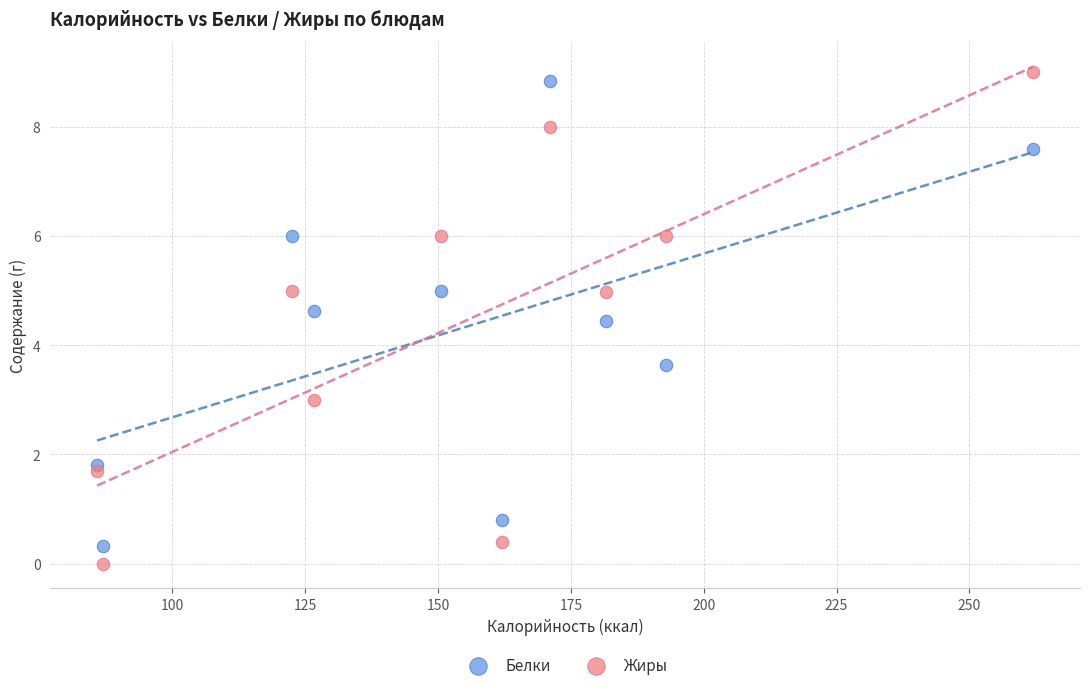

Which series has the largest Y range (max minus min)?

Жиры